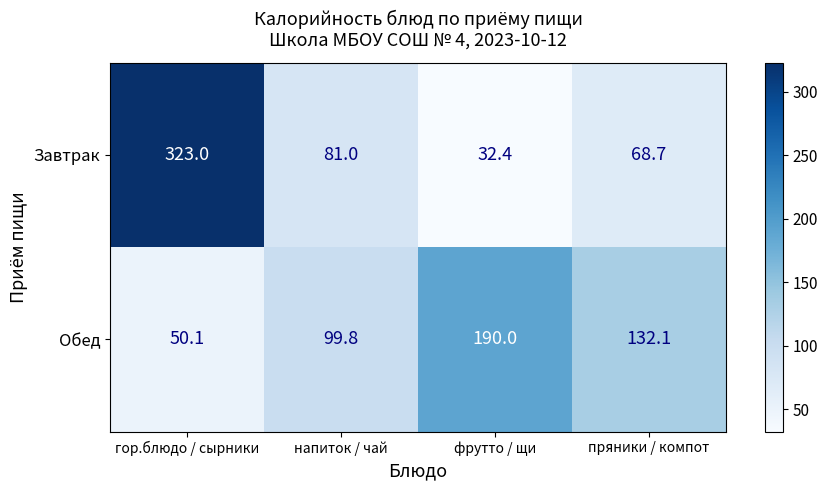

The Завтрак series shows 68.7 at пряники / компот. True or false?

True